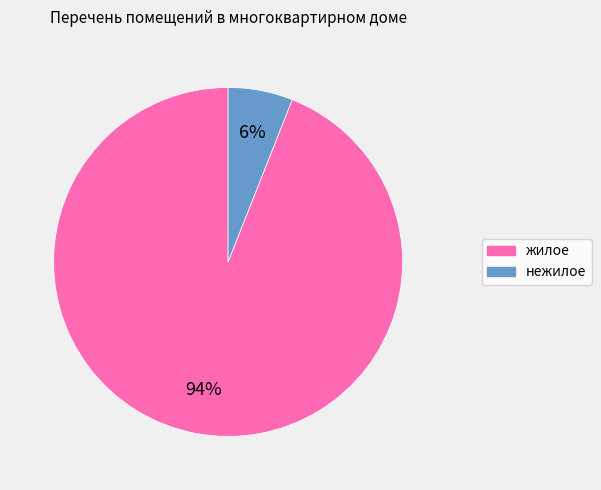

How many segments does this pie chart have?

2